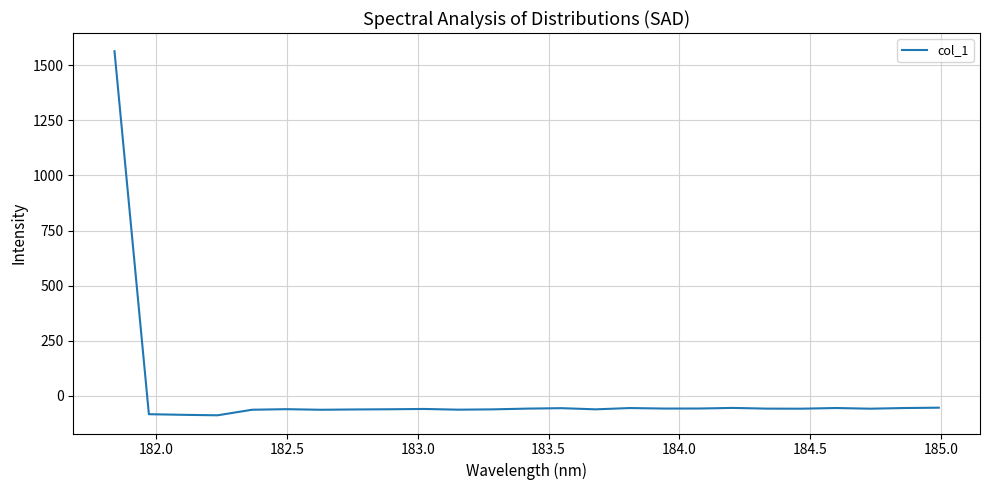

What is the maximum value shown in the chart?

1562.9